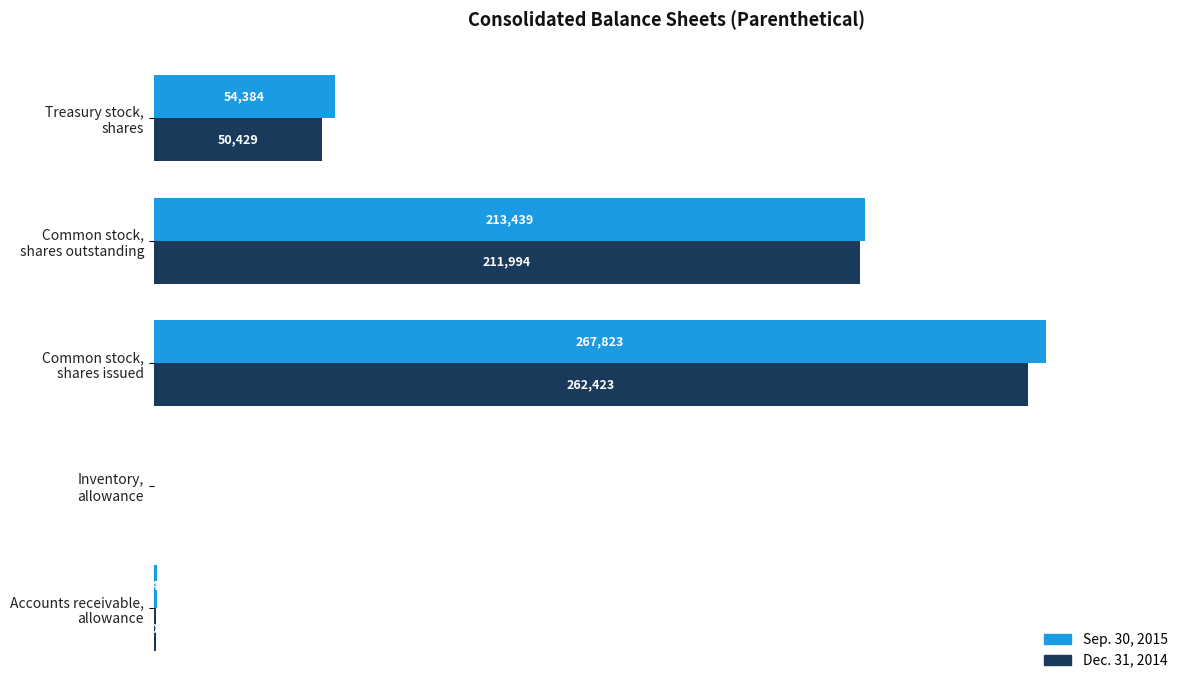

At which label does Sep. 30, 2015 reach its peak?

Common stock,
shares issued